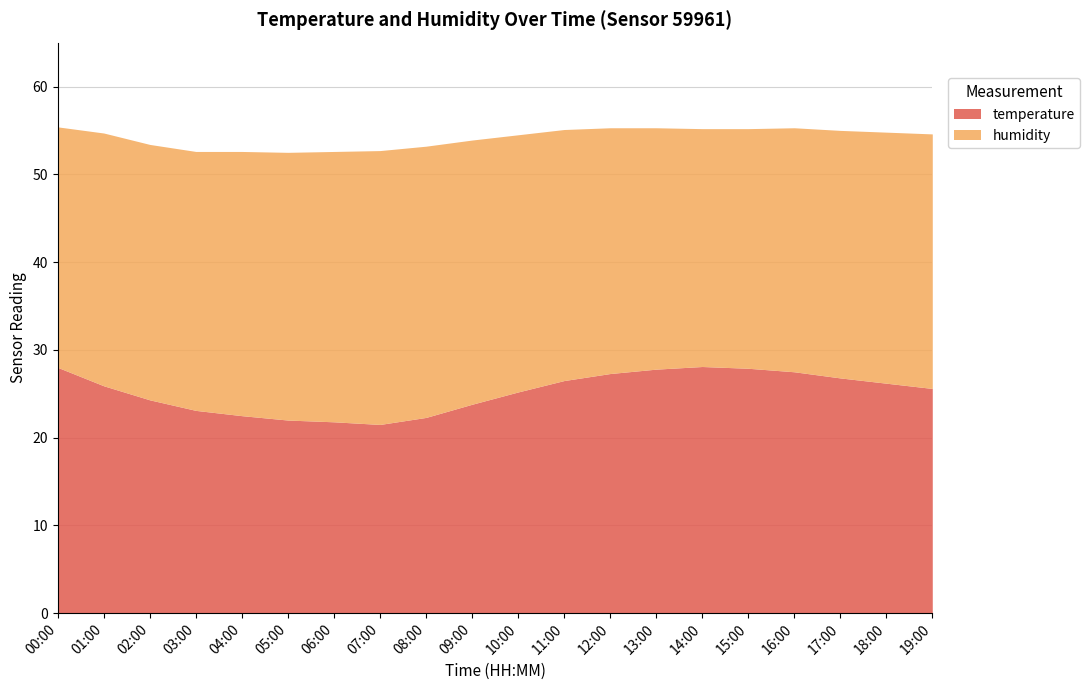

Which category has the lowest value across all series?

07:00